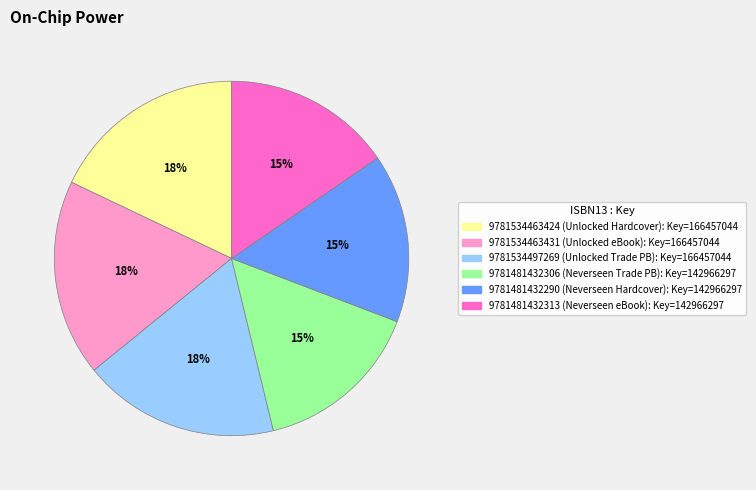

What percentage is the 9781534497269 slice, to the nearest percent?

18%